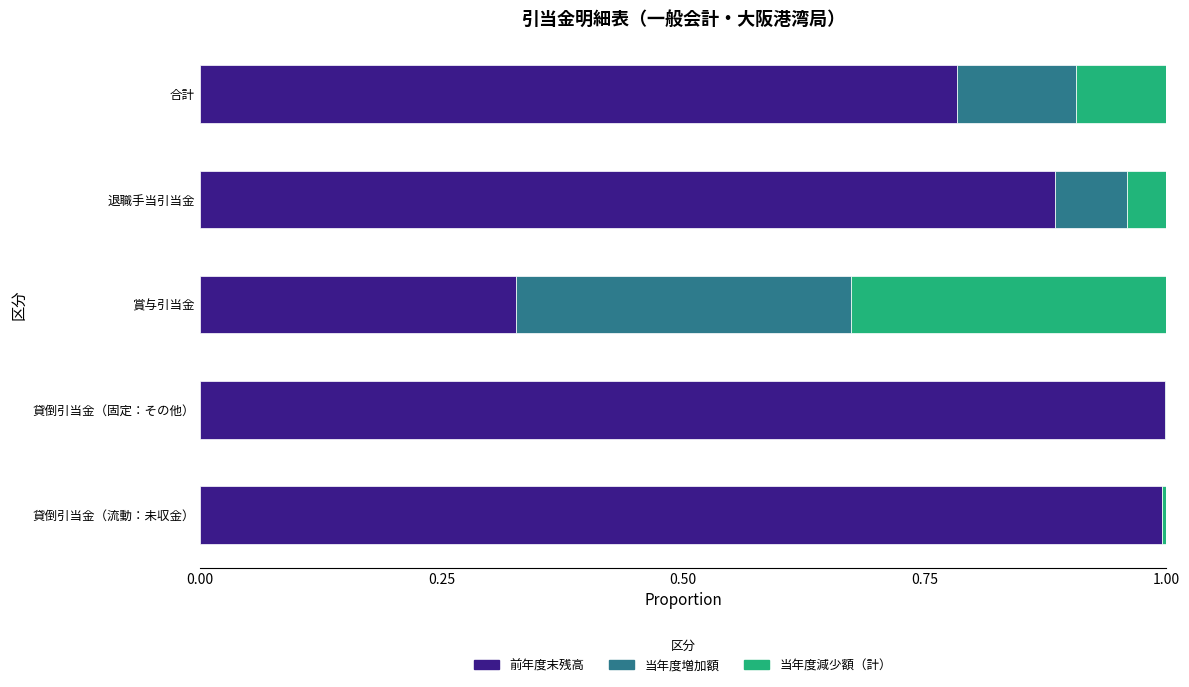

What is the total value across all series at 賞与引当金?

1.0